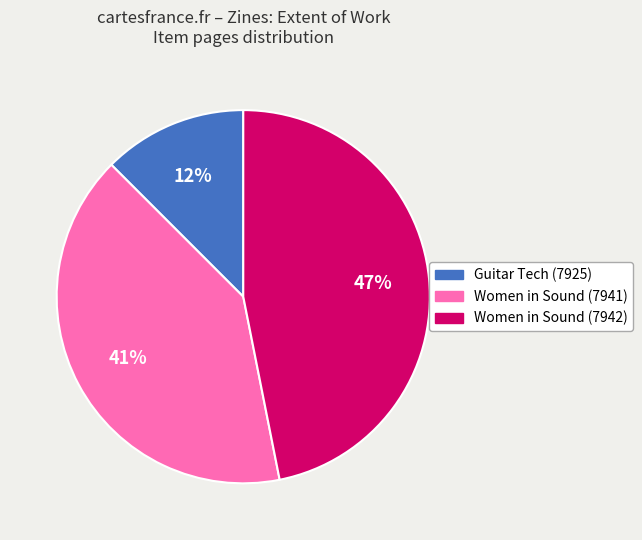

Does Women in Sound (7941) represent more than half of the total?

No